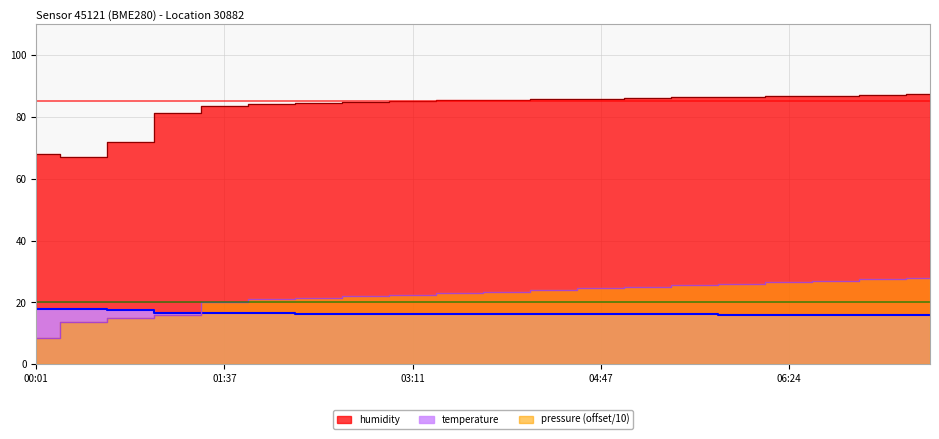

Which series has the widest spread of values?

humidity